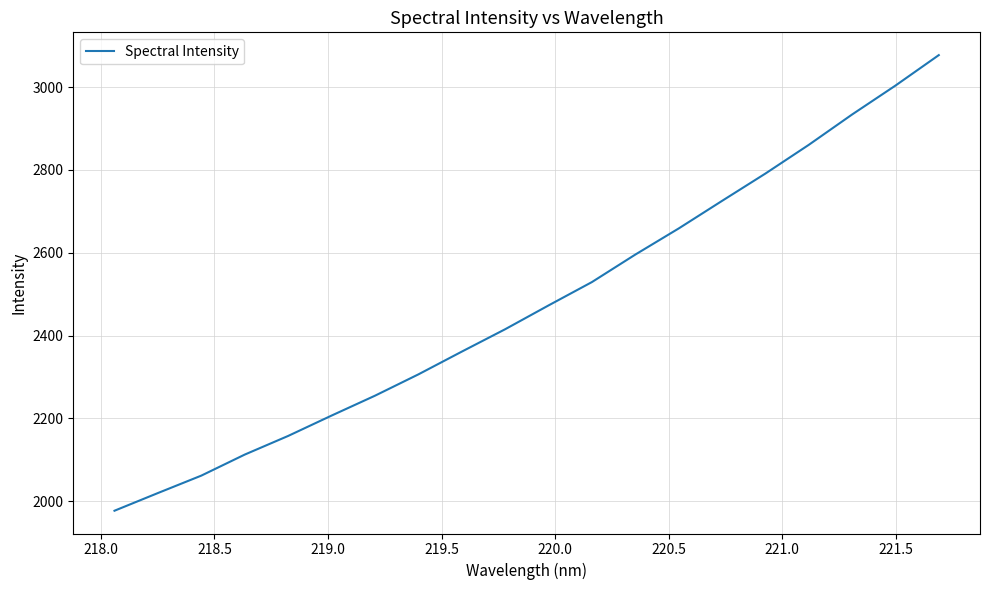

What is the minimum value shown in the chart?

1976.9